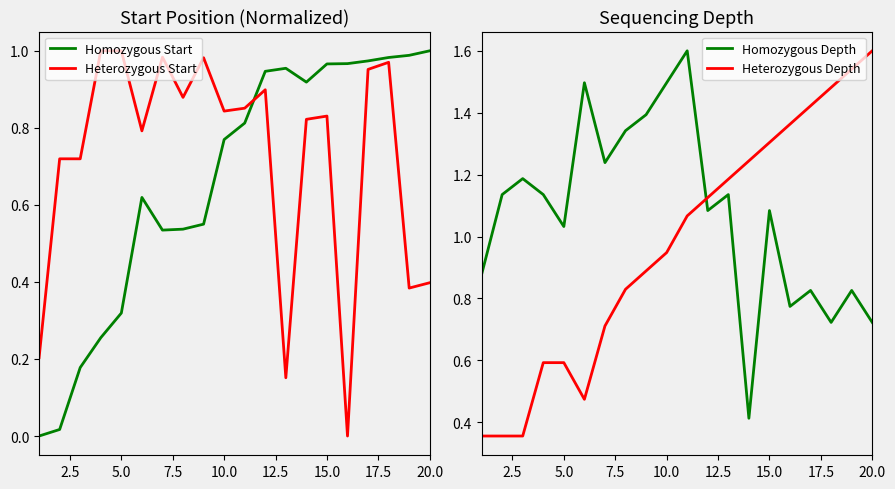

True or false: Heterozygous Start has more than 1 interior local peaks.

True